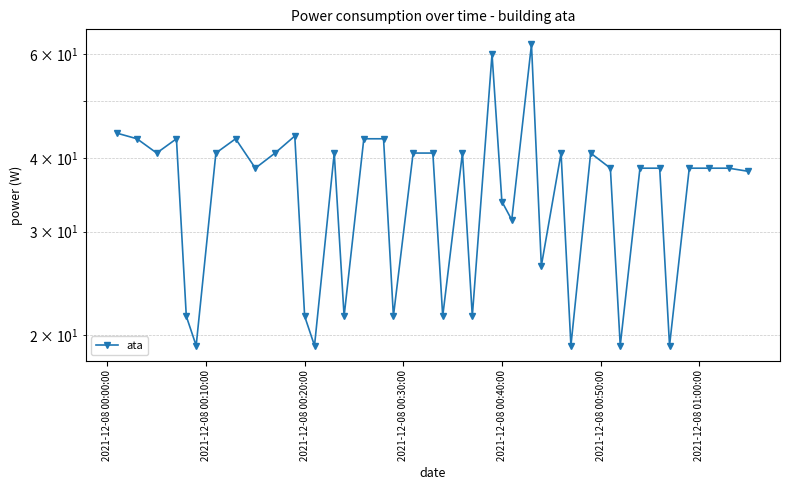

The chart shows a value of 51.5 at 34. True or false?

False